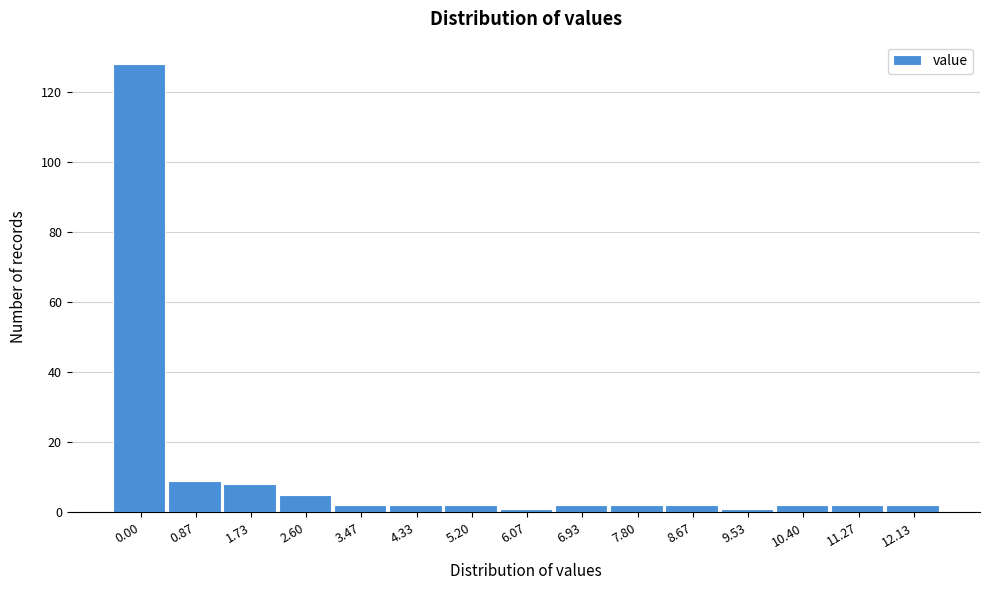

Reading right to left, transcribe all the data shown in this chart.

2	2	2	1	2	2	2	1	2	2	2	5	8	9	128